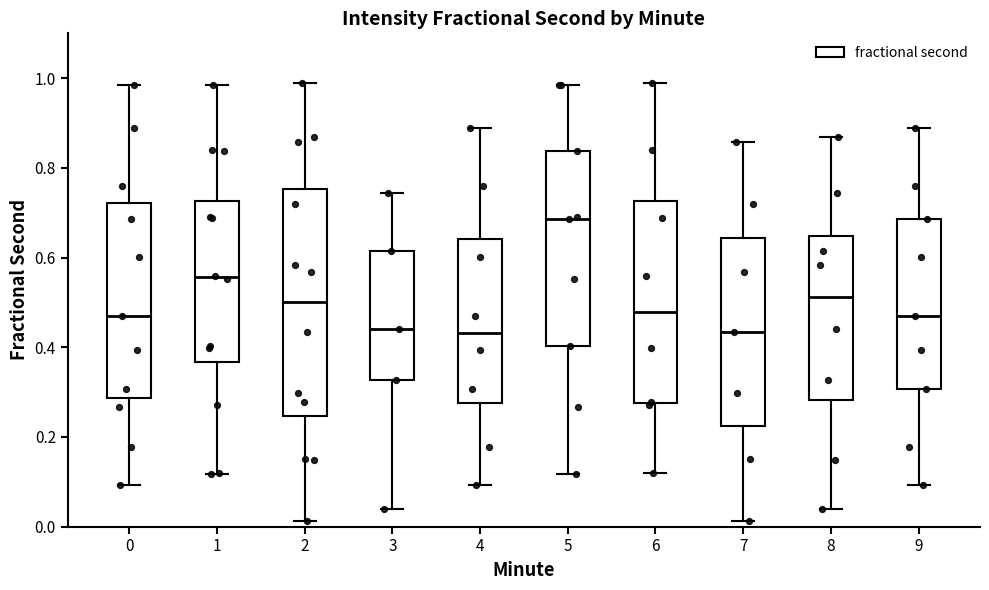

Reading left to right, transcribe this box plot: for each box, give where its median line is, the range the box spans, and where its two whiskers end, as read against the y-axis. The values are not printed on the chart, so give them approximately, as read against the axis.

0: median 0.48, box 0.28 to 0.72, whiskers 0.10 to 0.98
1: median 0.56, box 0.36 to 0.72, whiskers 0.12 to 0.98
2: median 0.50, box 0.24 to 0.76, whiskers 0.02 to 0.98
3: median 0.44, box 0.32 to 0.62, whiskers 0.04 to 0.74
4: median 0.44, box 0.28 to 0.64, whiskers 0.10 to 0.88
5: median 0.68, box 0.40 to 0.84, whiskers 0.12 to 0.98
6: median 0.48, box 0.28 to 0.72, whiskers 0.12 to 0.98
7: median 0.44, box 0.22 to 0.64, whiskers 0.02 to 0.86
8: median 0.52, box 0.28 to 0.64, whiskers 0.04 to 0.86
9: median 0.48, box 0.30 to 0.68, whiskers 0.10 to 0.88